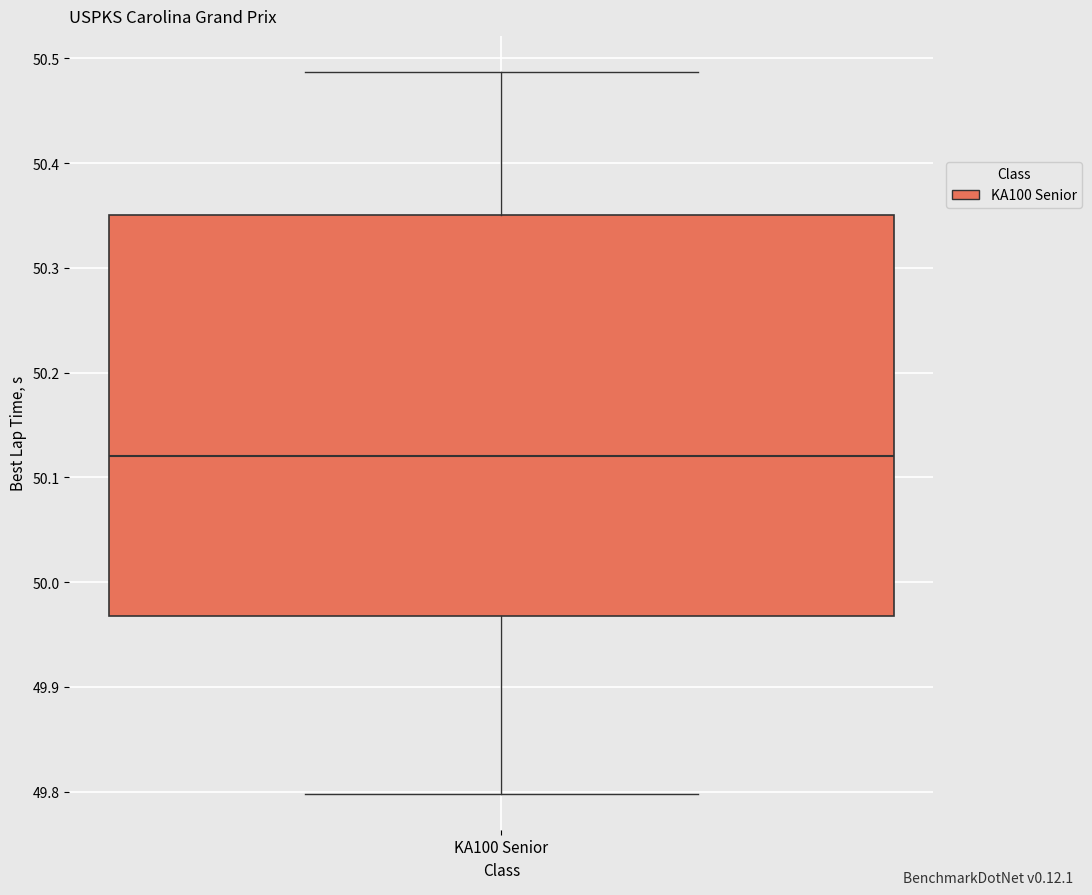

Where is the upper edge of the box for KA100 Senior on the y-axis? The values are not printed on the chart, so give them approximately, as read against the axis.

50.35